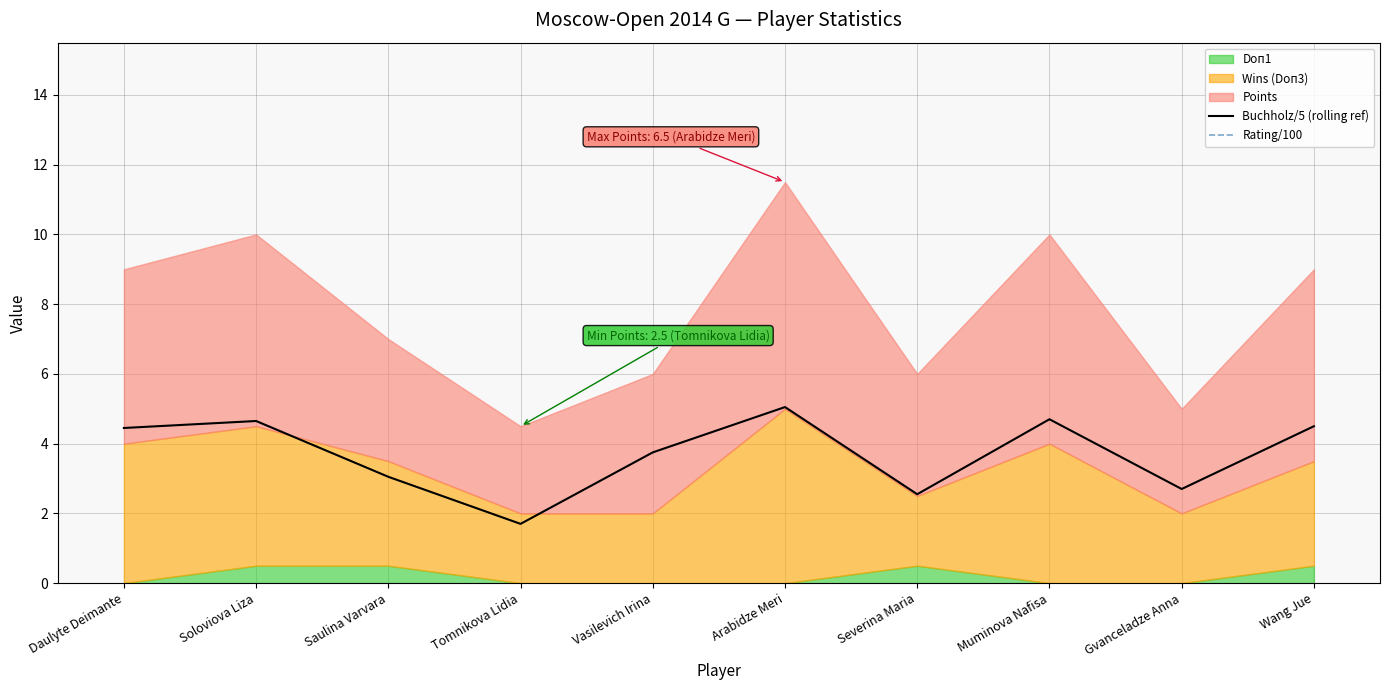

Between Soloviova Liza and Severina Maria, which series saw the biggest shift?

Buchholz/5 (rolling ref)